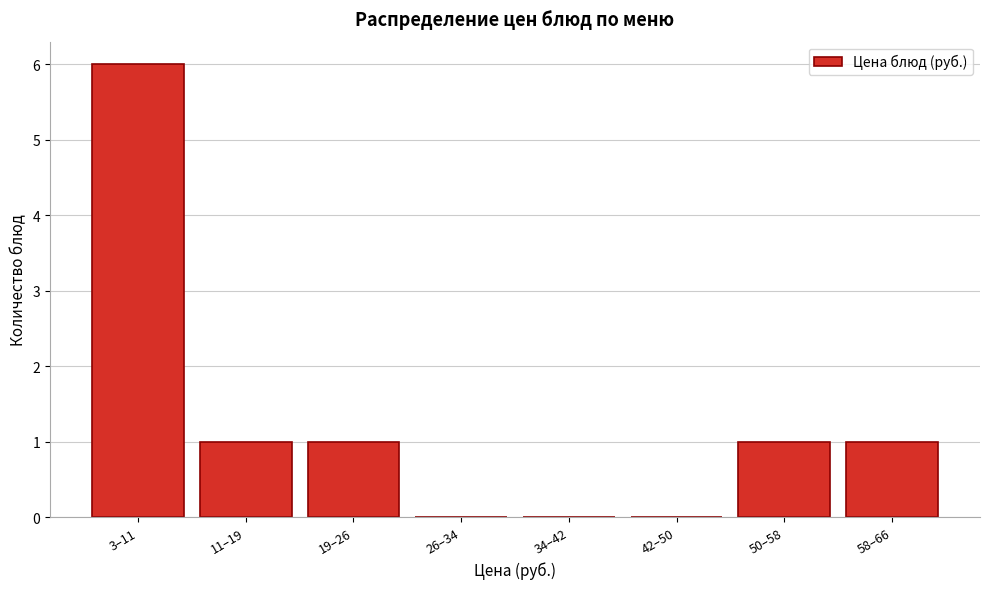

Reading left to right, list all the values displayed in this chart.

3–11=6	11–19=1	19–26=1	26–34=0	34–42=0	42–50=0	50–58=1	58–66=1